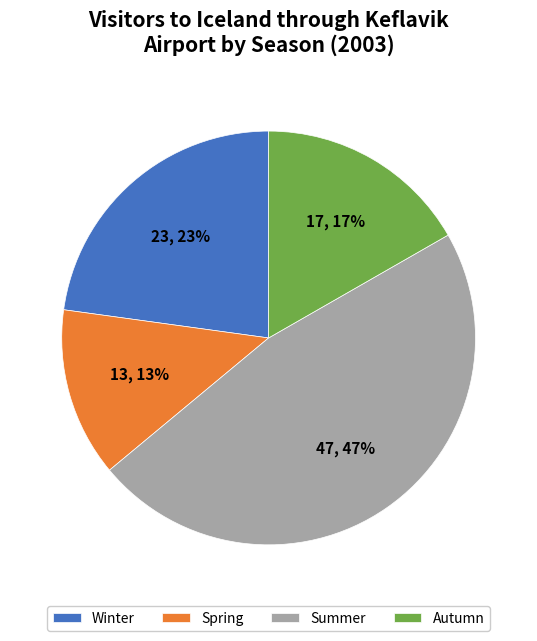

True or false: Spring accounts for 13% of the total.

True